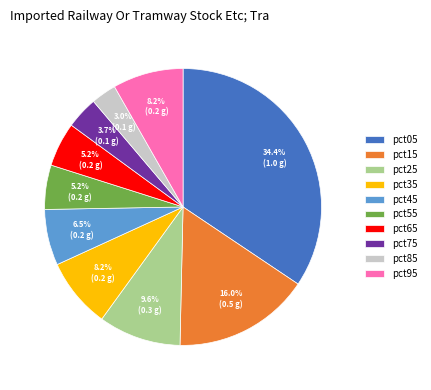

Which slice is the smallest?

pct85